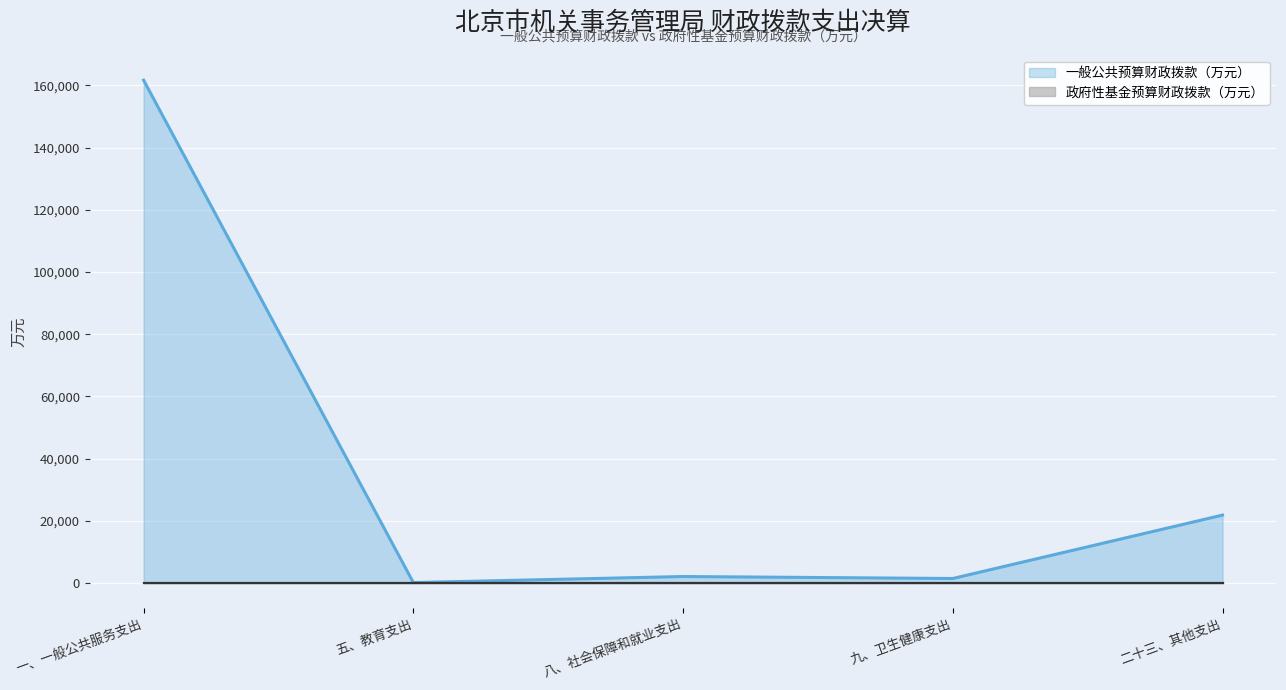

Reading left to right, what are all the values shown in this chart?

一、一般公共服务支出=161681.4	五、教育支出=164.1	八、社会保障和就业支出=2104.0	九、卫生健康支出=1472.4	二十三、其他支出=21851.9